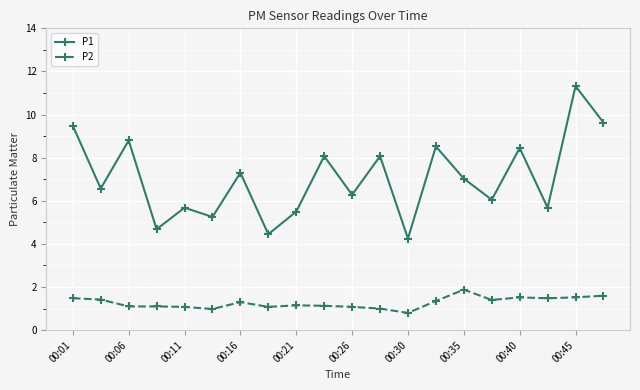

Rank the series by their average value, from lowest to highest.

P2, P1